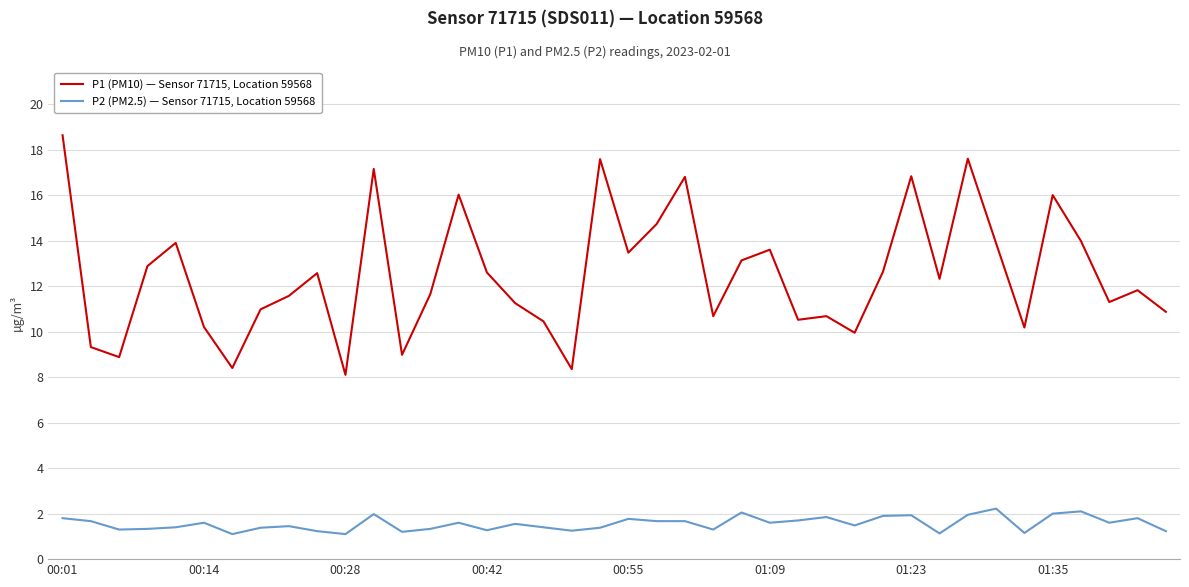

Which series has the widest spread of values?

P1 (PM10) — Sensor 71715, Location 59568